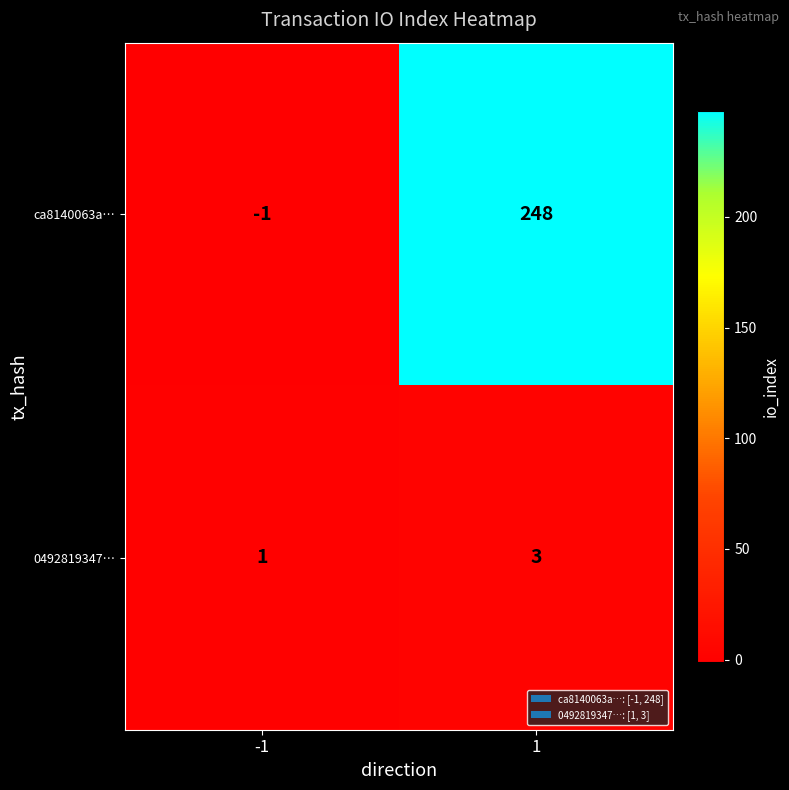

What is the approximate value of 0492819347… at 1?

3